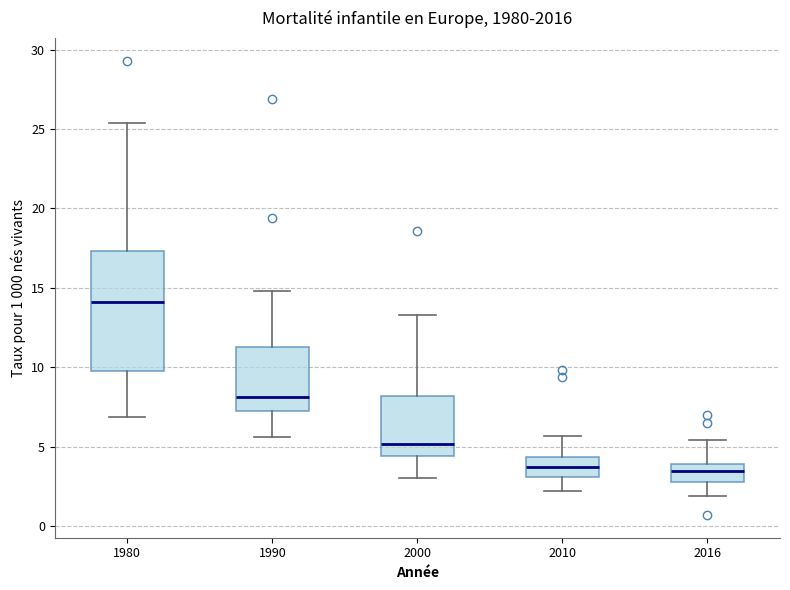

Reading left to right, read every box against the y-axis: the position of its median line, the range the box covers, and the ends of its whiskers. The values are not printed on the chart, so give them approximately, as read against the axis.

1980: median 14.0, box 10.0 to 17.5, whiskers 7.0 to 25.5
1990: median 8.0, box 7.5 to 11.5, whiskers 5.5 to 15.0
2000: median 5.0, box 4.5 to 8.0, whiskers 3.0 to 13.5
2010: median 3.5, box 3.0 to 4.5, whiskers 2.0 to 5.5
2016: median 3.5, box 3.0 to 4.0, whiskers 2.0 to 5.5